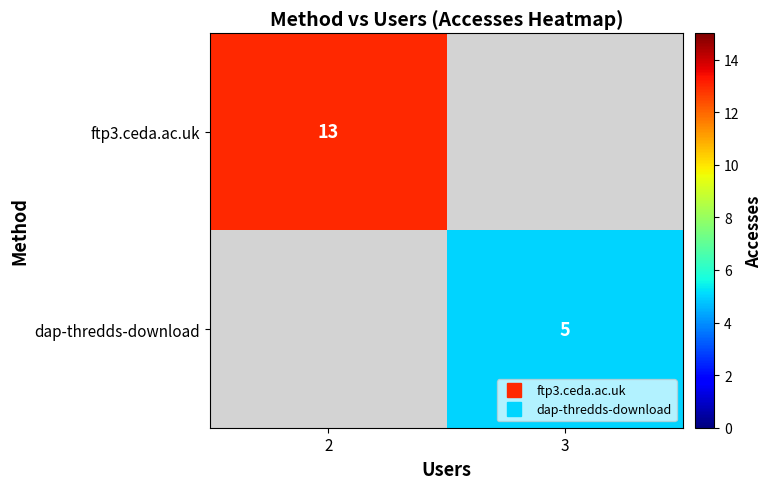

True or false: dap-thredds-download has a value of 5.0 at 3.

True